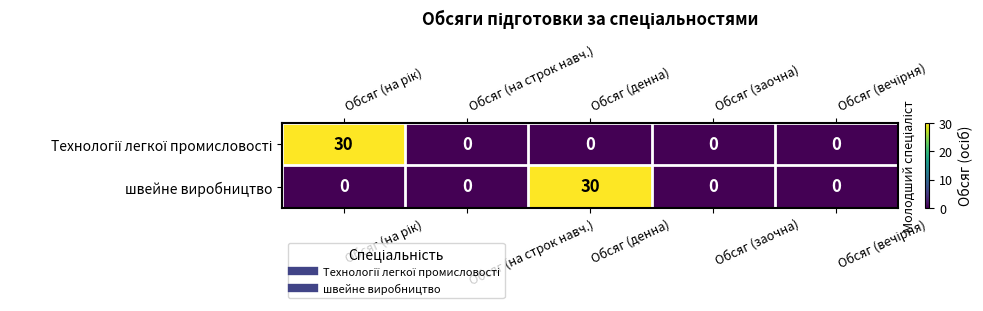

What is the sum of all Технології легкої промисловості values?

30